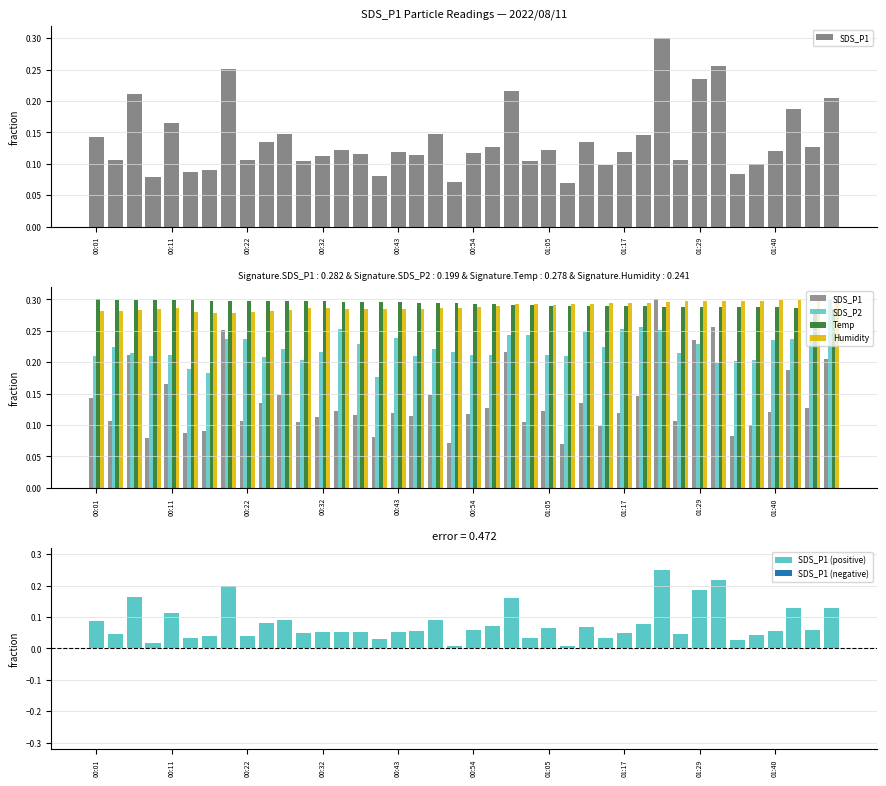

What is the greatest value displayed?

0.3